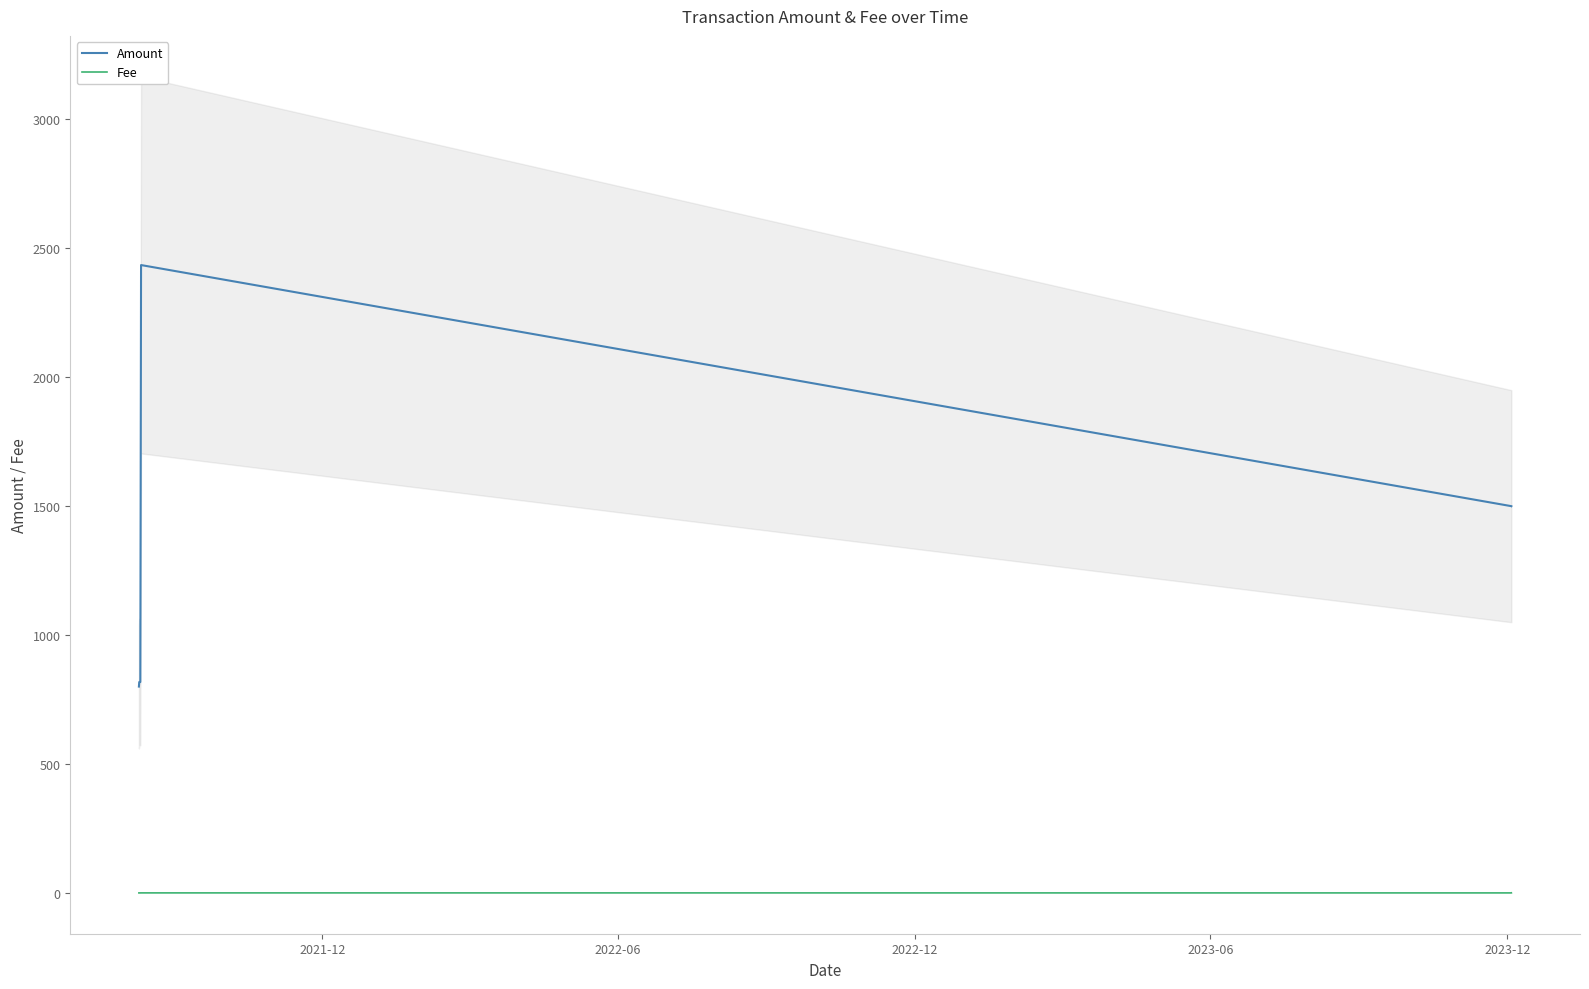

List the series in order of their overall mean, lowest first.

Fee, Amount